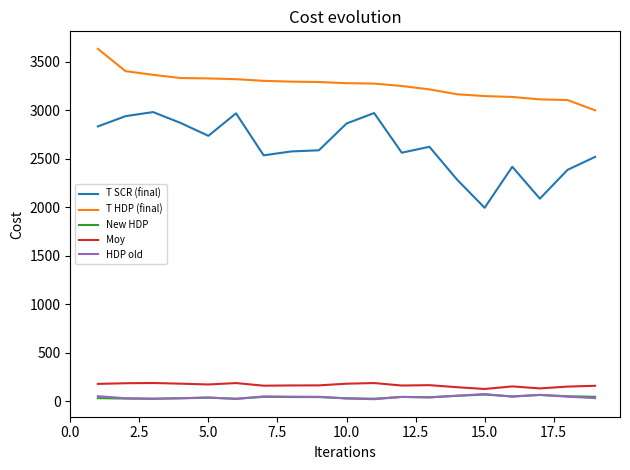

True or false: T SCR (final) and HDP old intersect in this chart.

False